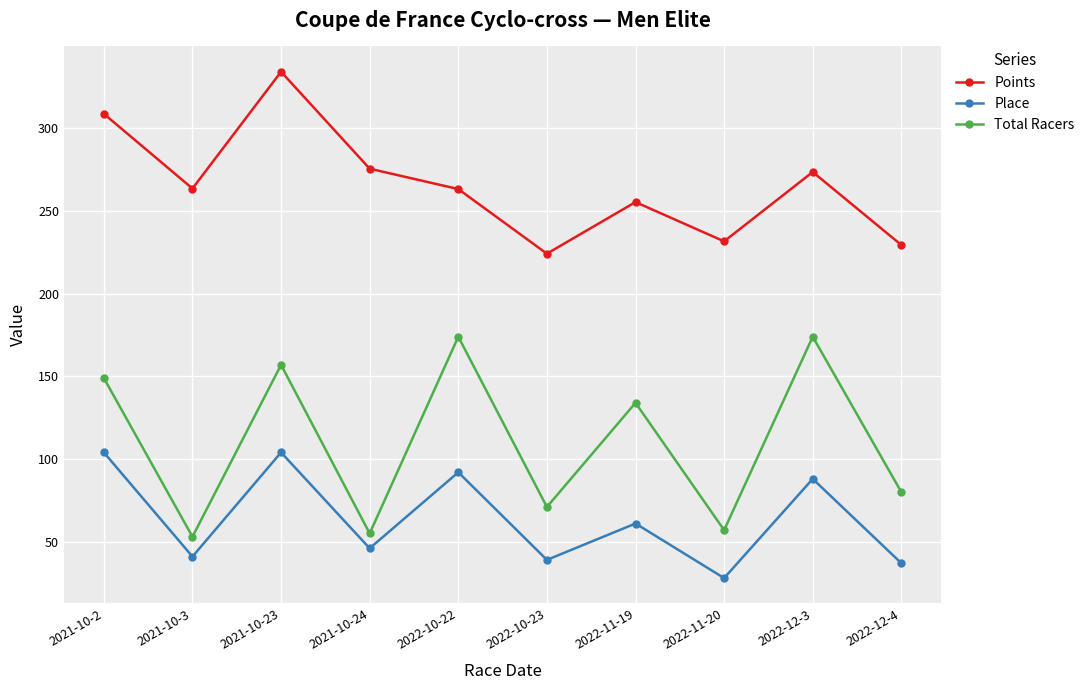

True or false: Place has a value of 136.5 at 2021-10-2.

False